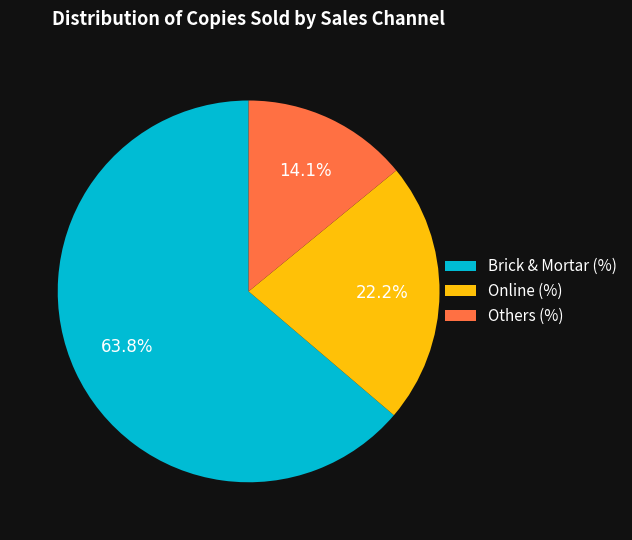

Between Brick & Mortar (%) and Online (%), which is larger?

Brick & Mortar (%)